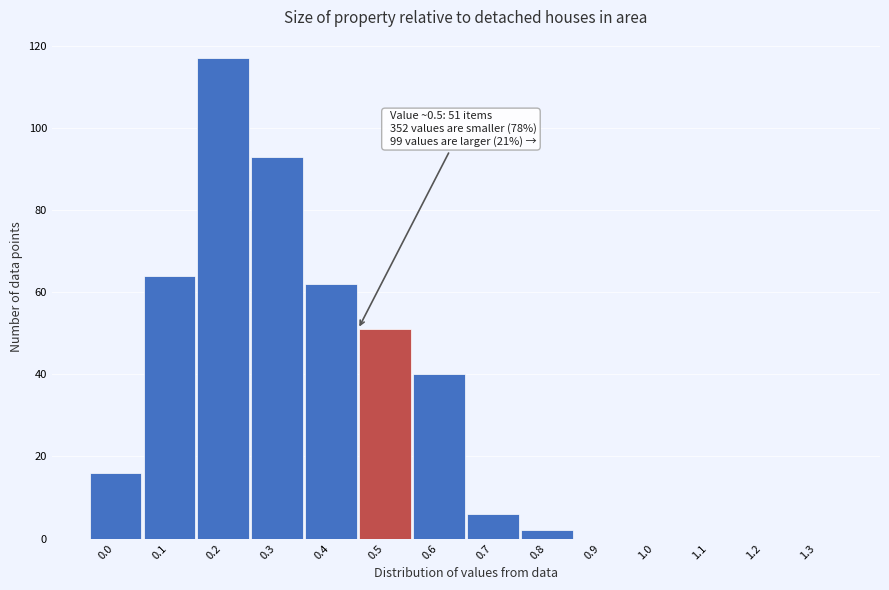

Reading left to right, transcribe all the data shown in this chart.

0.0=16	0.1=64	0.2=117	0.3=93	0.4=62	0.5=51	0.6=40	0.7=6	0.8=2	0.9=0	1.0=0	1.1=0	1.2=0	1.3=0